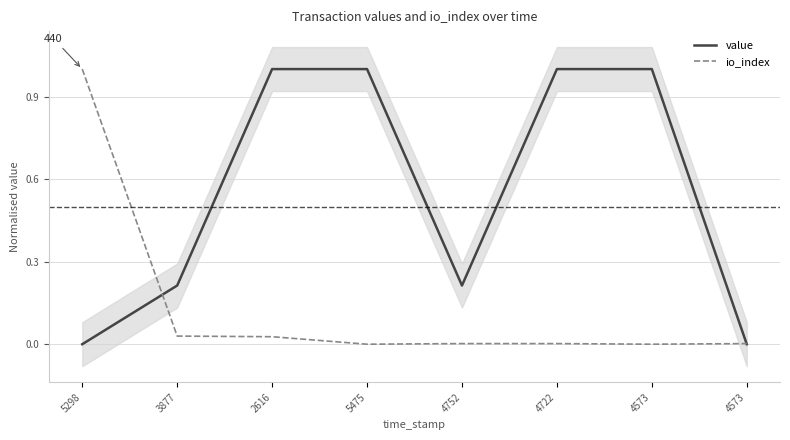

Which series has the largest total across all categories?

value